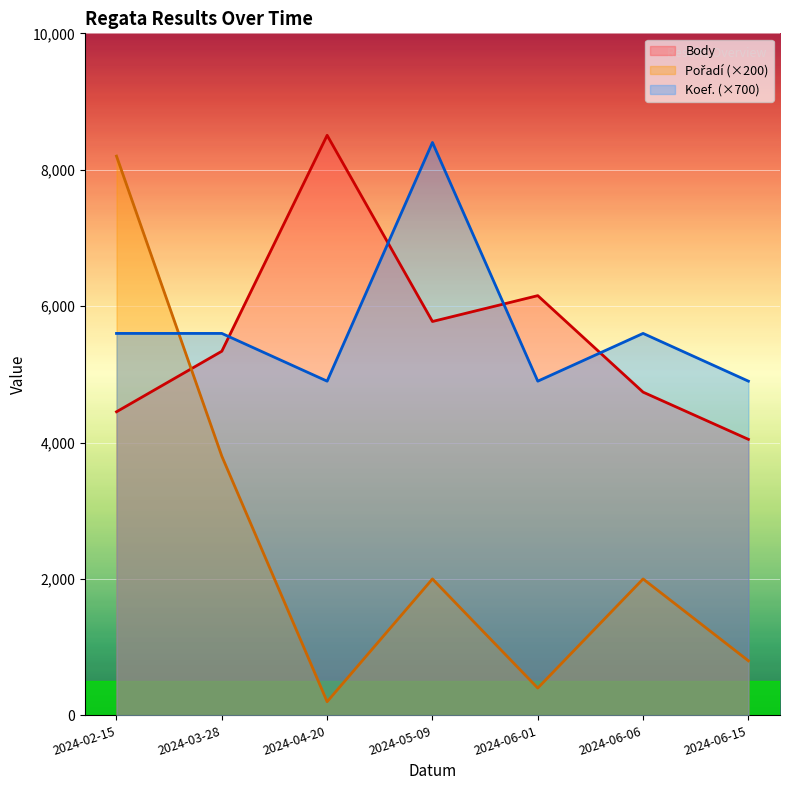

How many lines are shown in the chart?

3